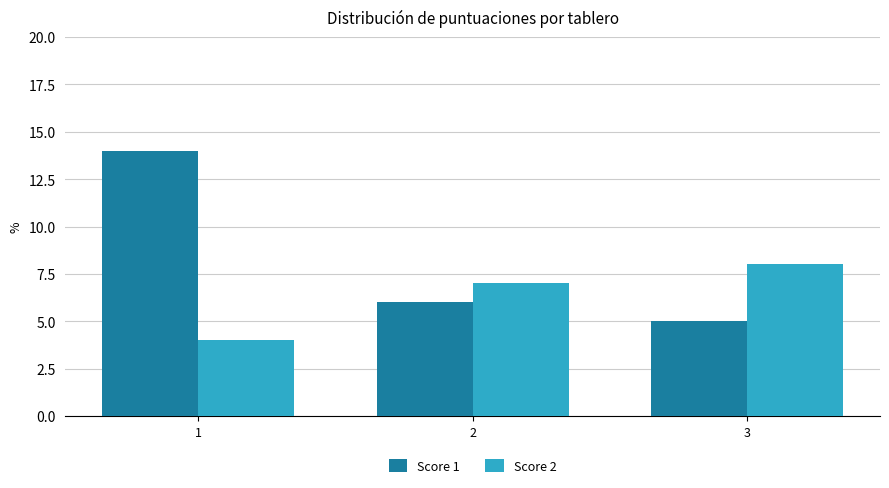

What is the maximum value shown in the chart?

14